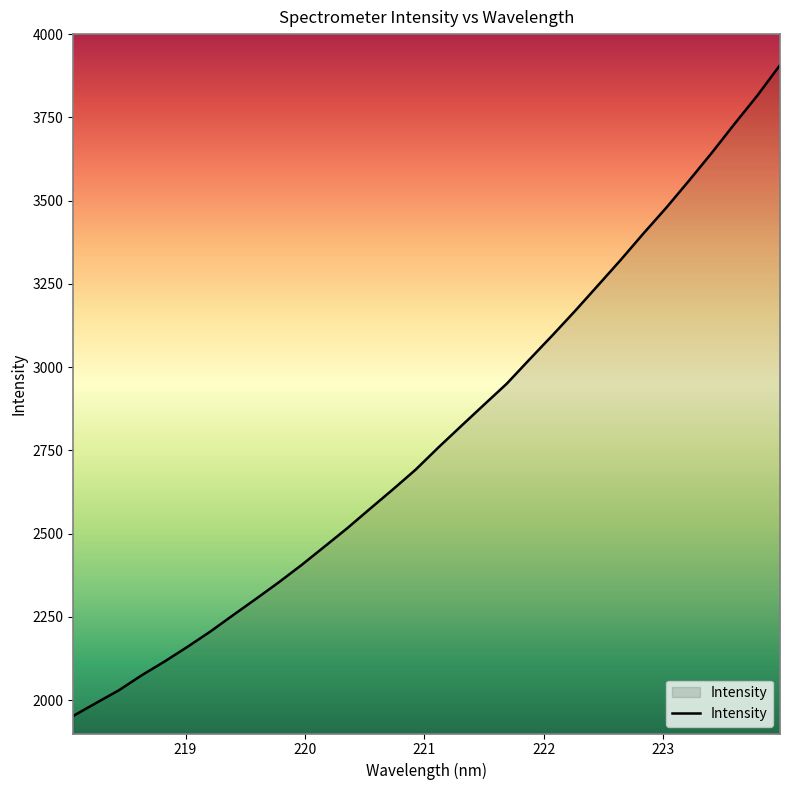

What is the minimum value shown in the chart?

1952.8